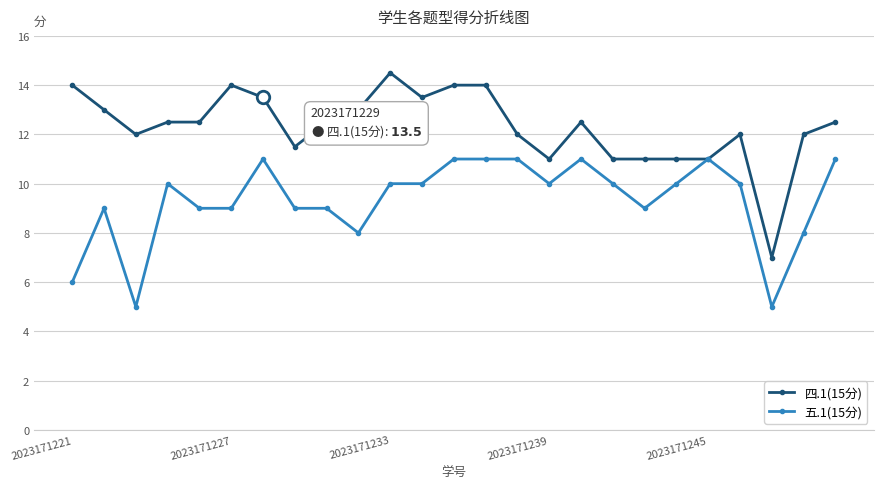

Which series has the largest total across all categories?

四.1(15分)